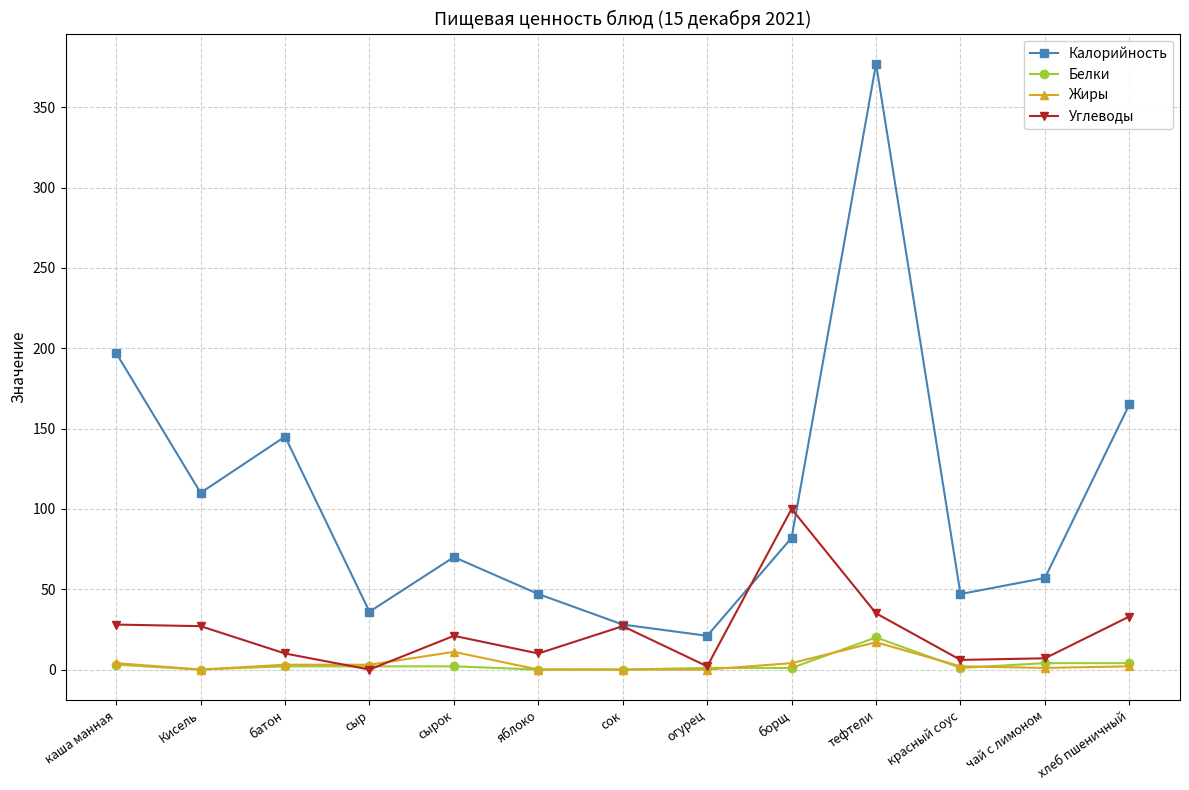

What is the label of the 13th point from the left?

хлеб пшеничный